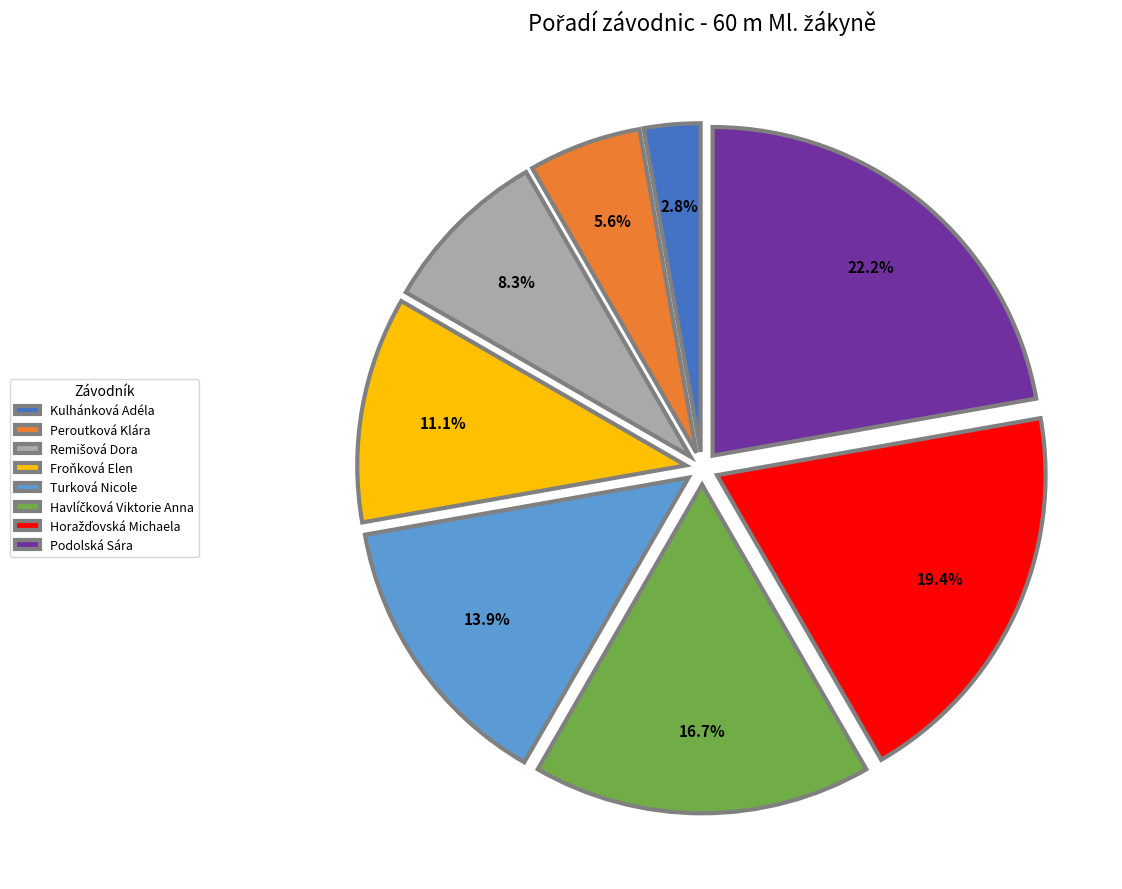

Does any single category account for the majority?

No